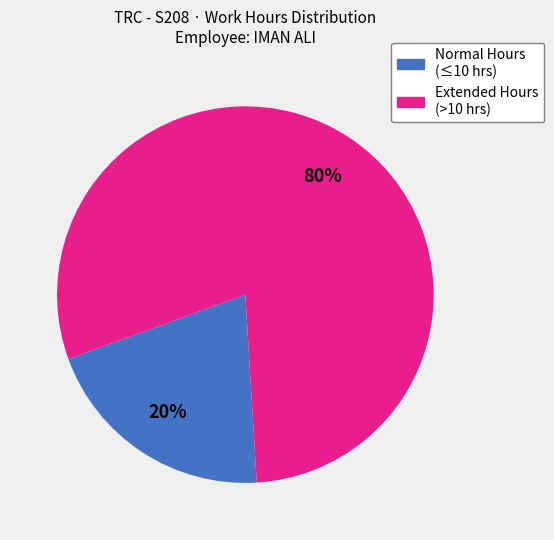

How many slices are in this pie chart?

2